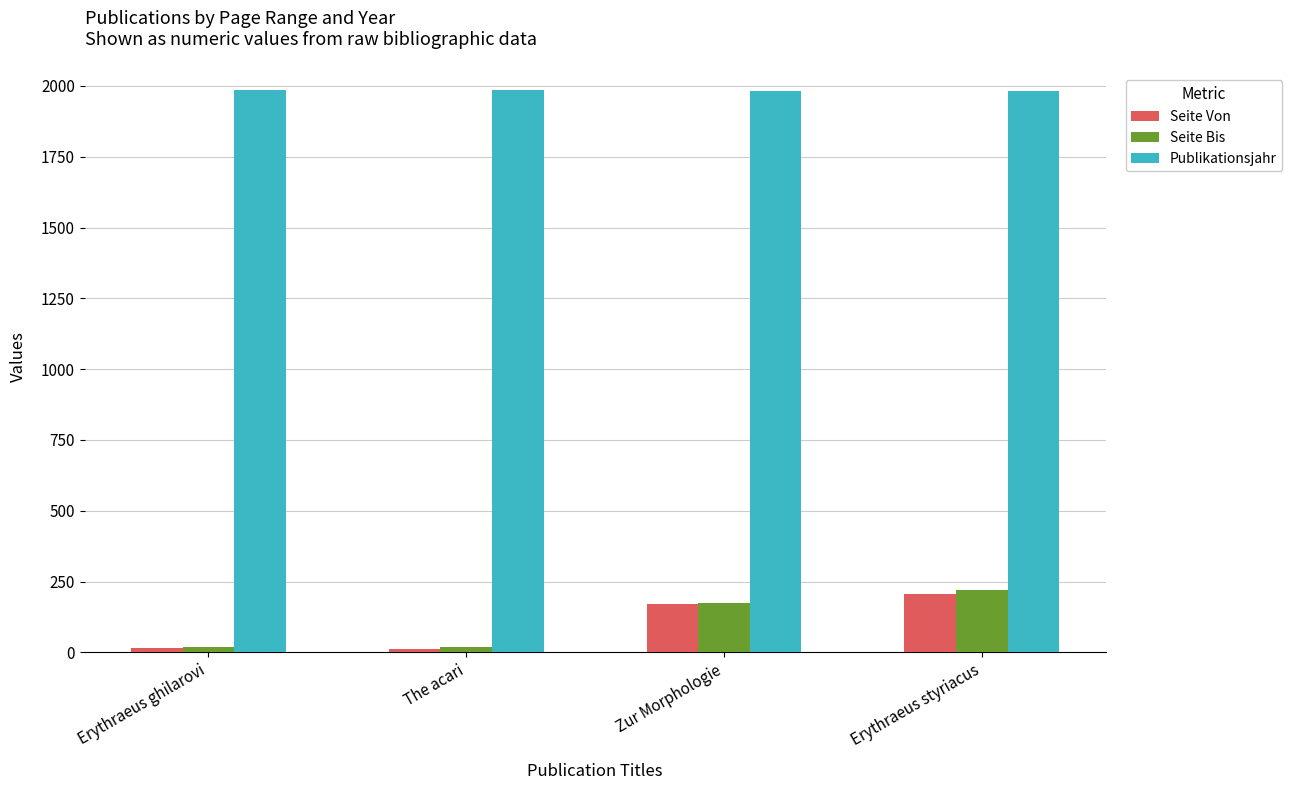

What is the sum of all Seite Bis values?

432